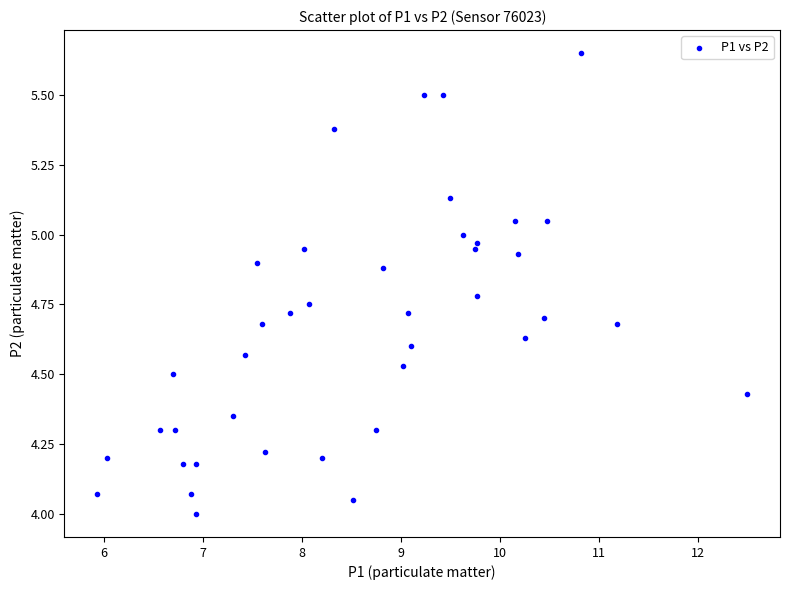

What is the range of X values (max minus min)?

6.6